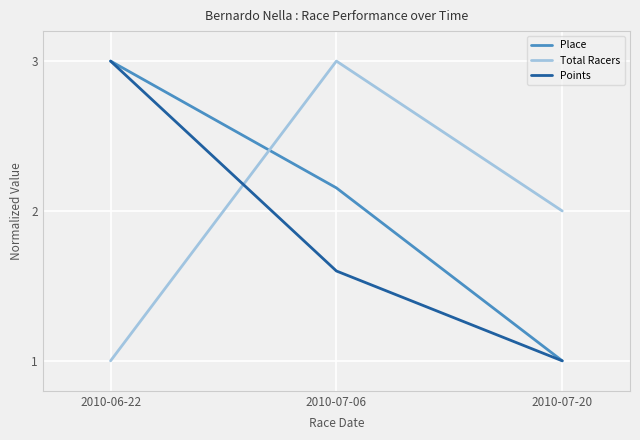

What position from the left is 2010-07-06?

2